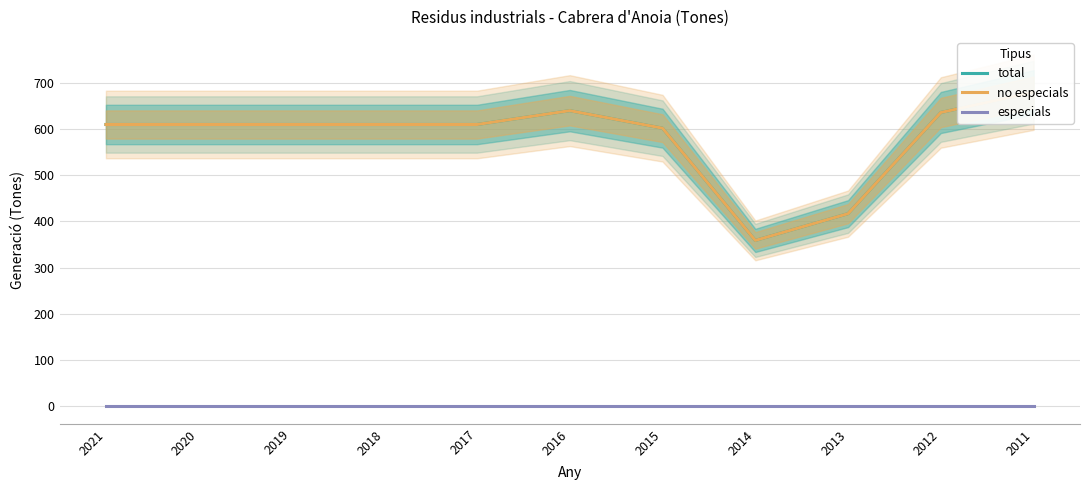

How many lines are shown in the chart?

3